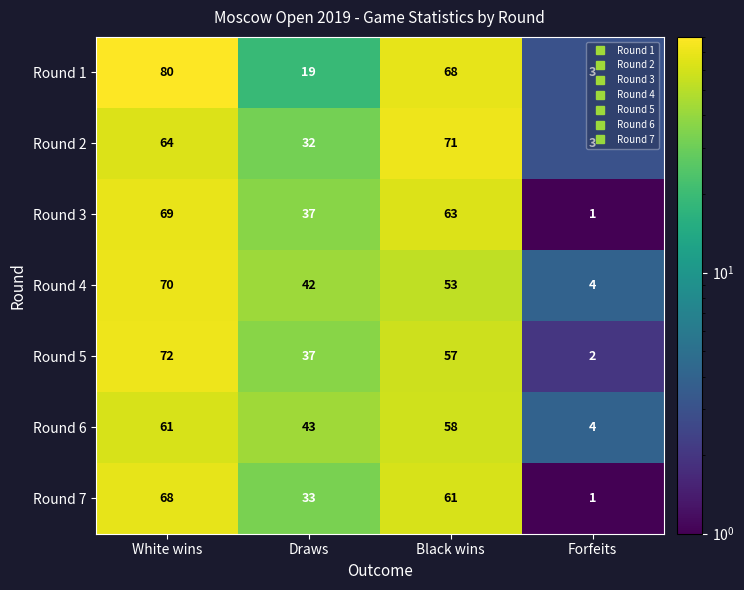

Which series has the largest range (max minus min)?

Round 1